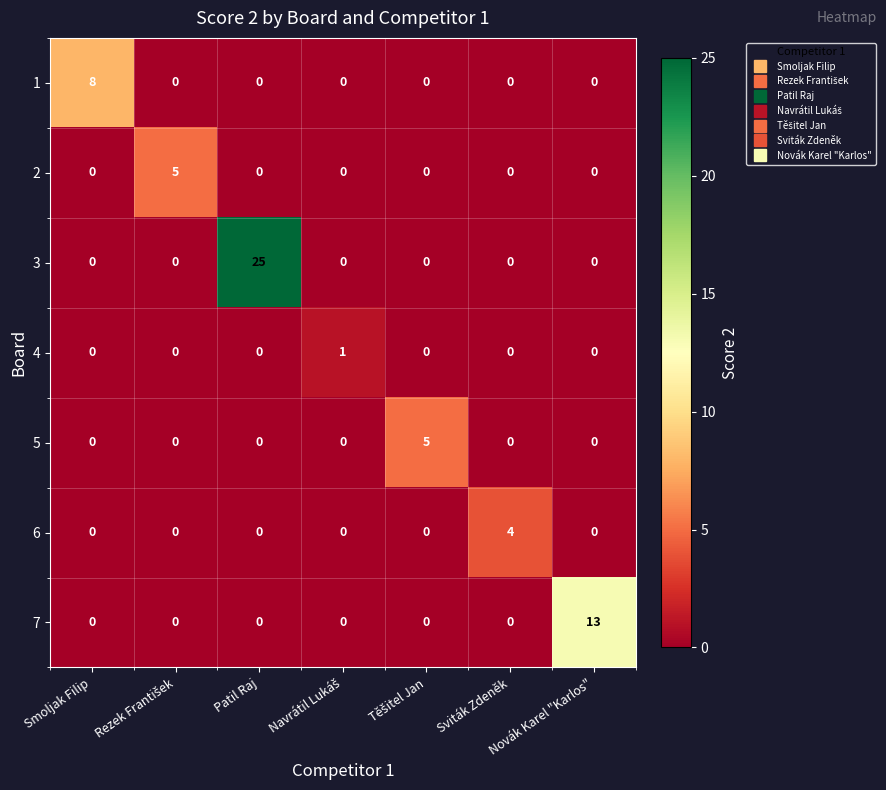

What is the spread (max minus min) of values at Patil Raj?

25